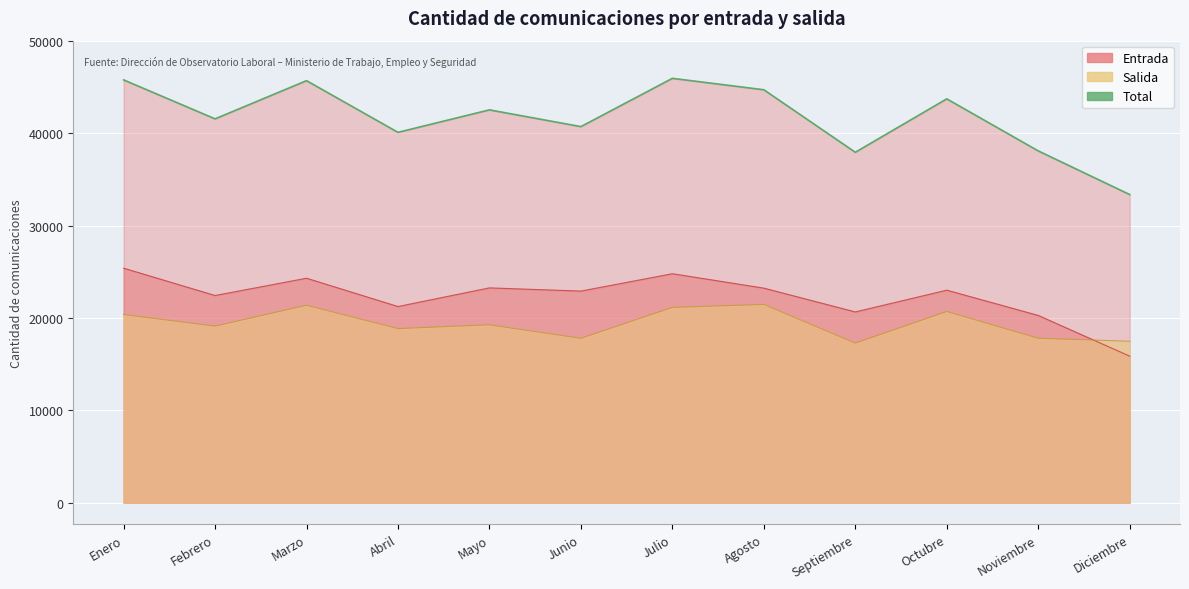

The value at Abril is 40081. True or false?

True